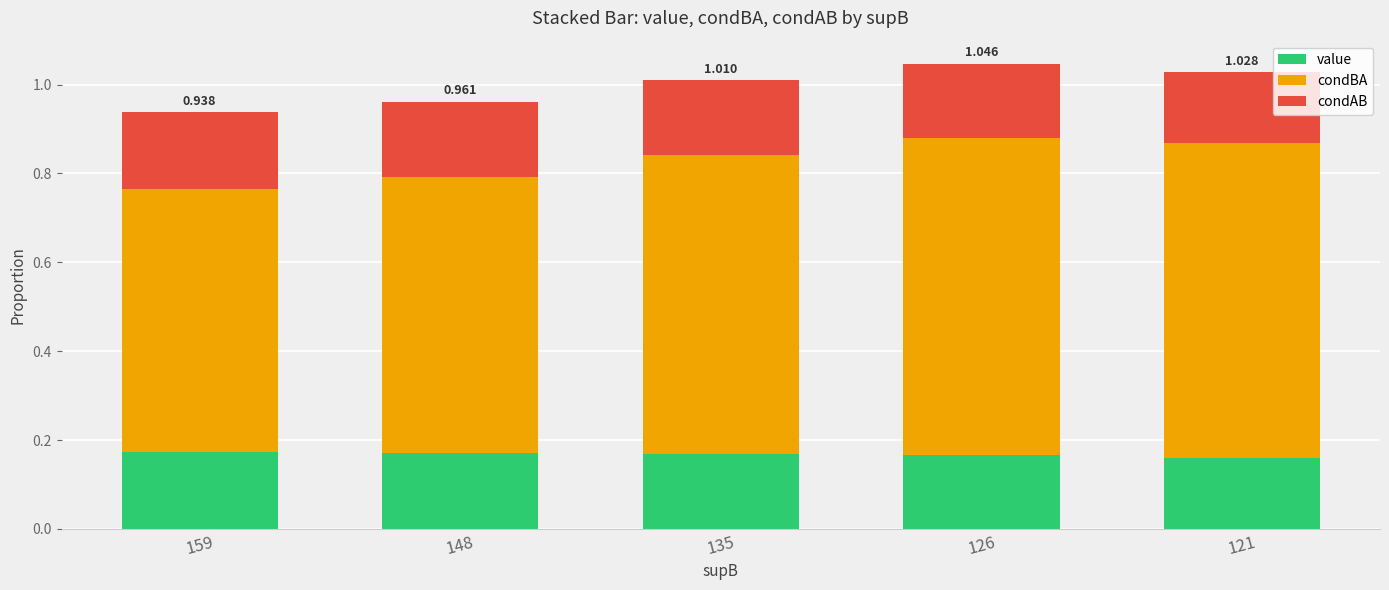

True or false: value has a value of 0.2 at 159.

True